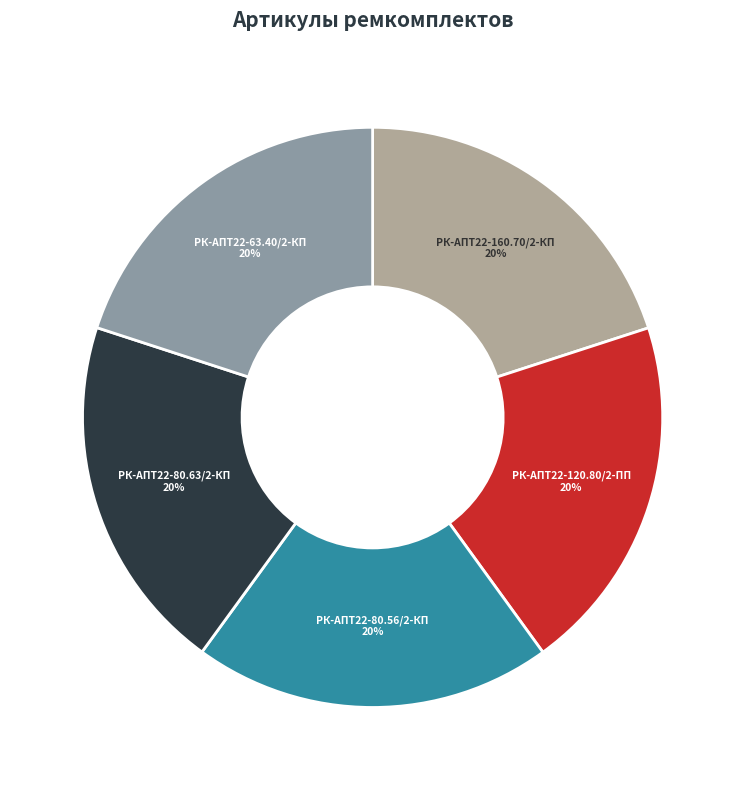

How many segments does this pie chart have?

5